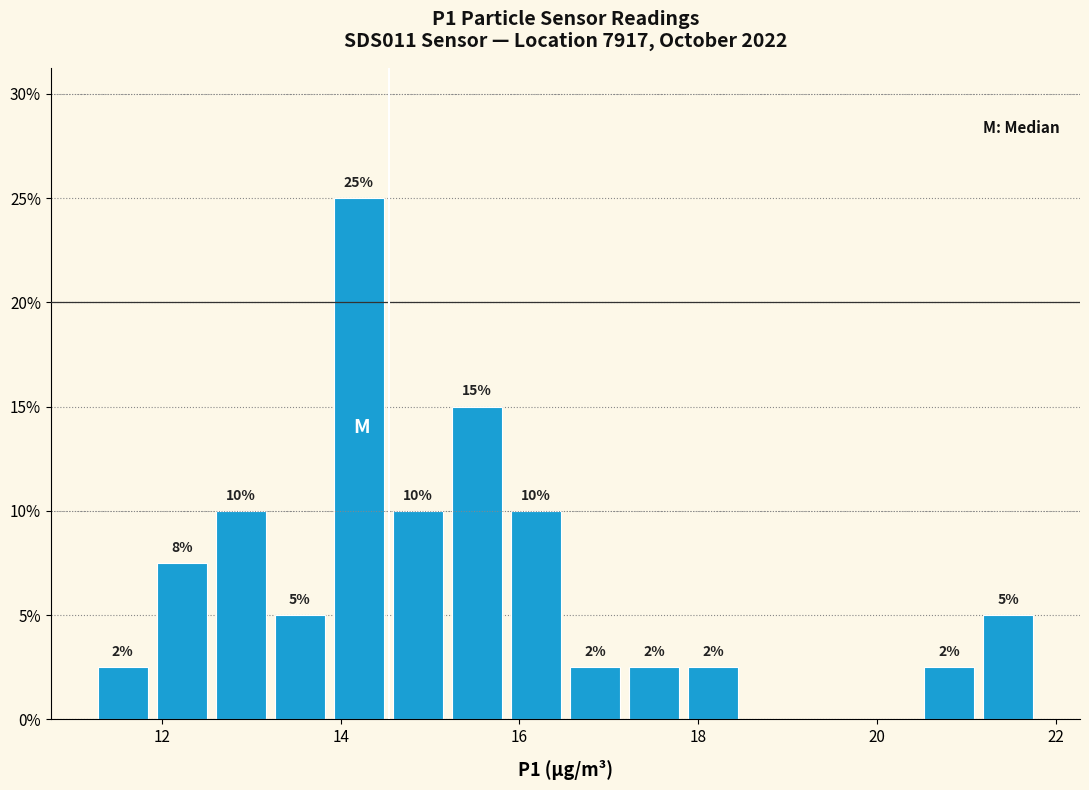

Around what value on the x-axis is the tallest bar? Give the approximate position of its centre, as read against the axis.

14.2